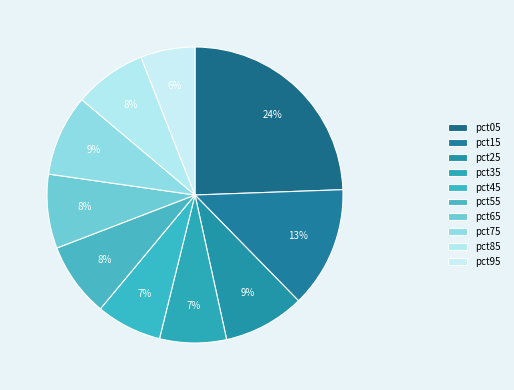

Count the number of slices in the pie.

10